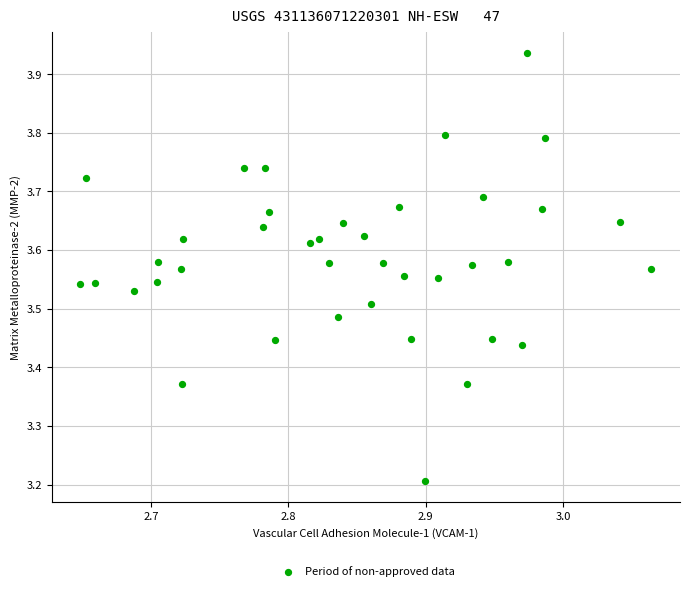

What is the range of Y values (max minus min)?

0.7